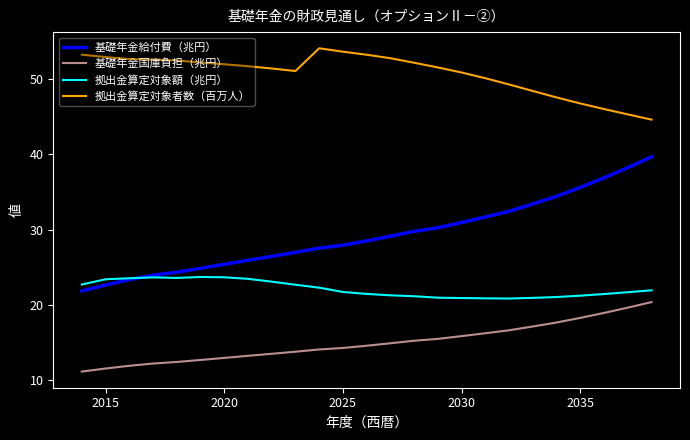

Which series has the largest range (max minus min)?

基礎年金給付費（兆円）